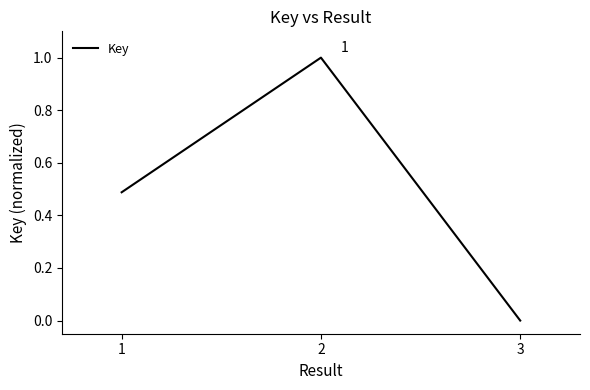

Count the number of values greater than 0.

2